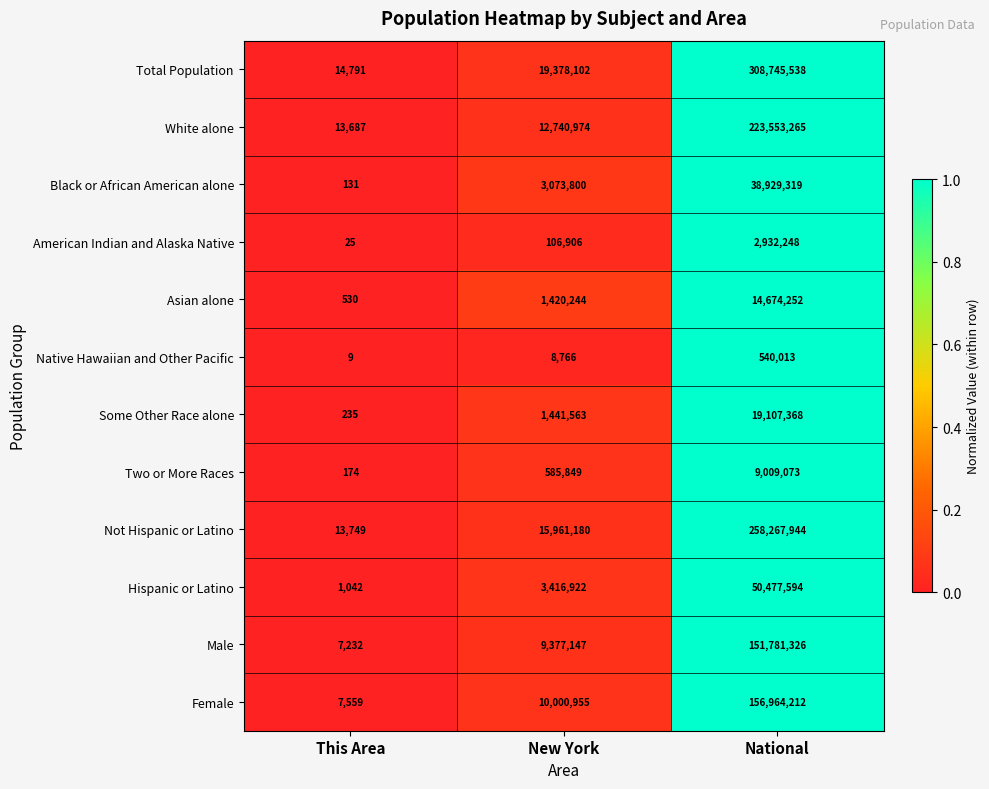

Rank the series at National from lowest to highest value.

Native Hawaiian and Other Pacific, American Indian and Alaska Native, Two or More Races, Asian alone, Some Other Race alone, Black or African American alone, Hispanic or Latino, Male, Female, White alone, Not Hispanic or Latino, Total Population